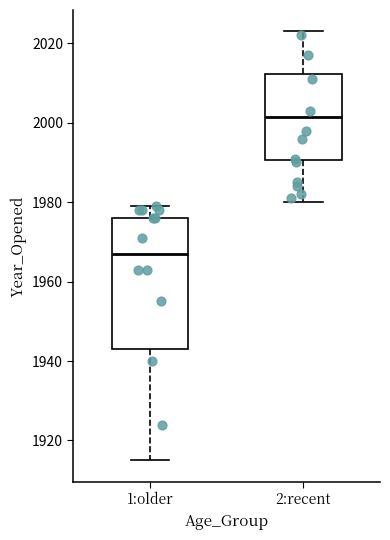

Which box's median line is the lowest?

1:older